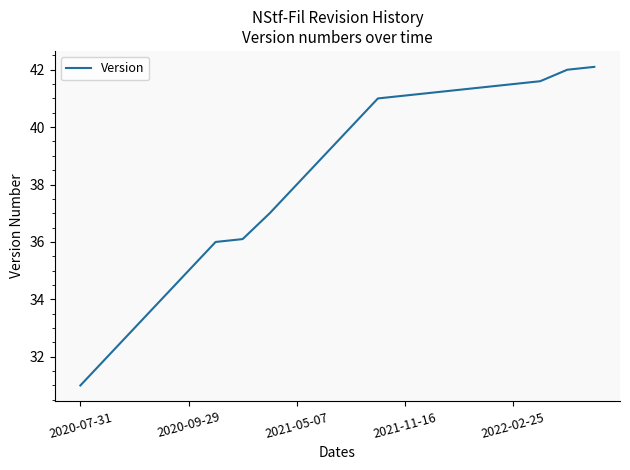

What is the smallest value displayed?

31.0